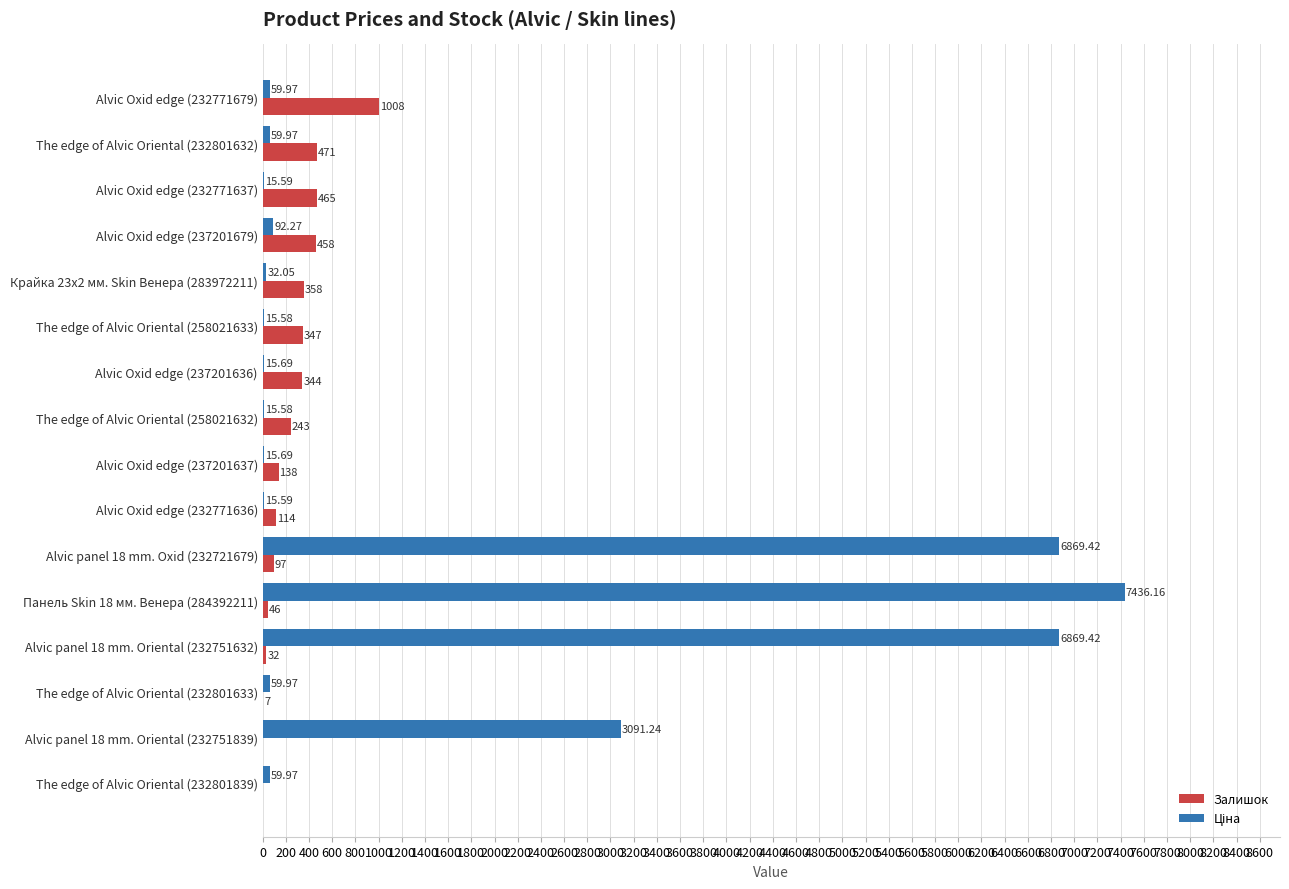

At which category is the sum across all series the highest?

Панель Skin 18 мм. Венера (284392211)